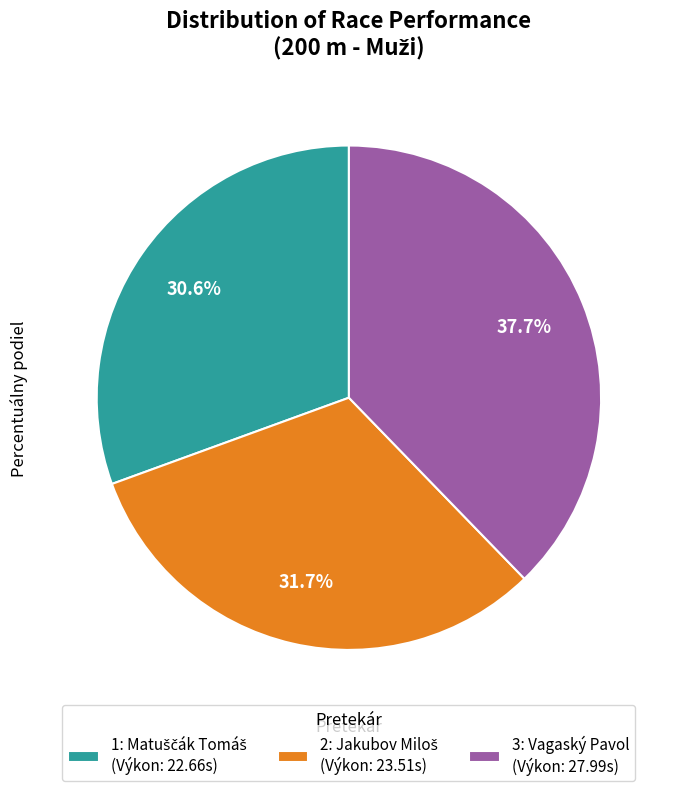

Is there any slice that represents more than half of the pie?

No